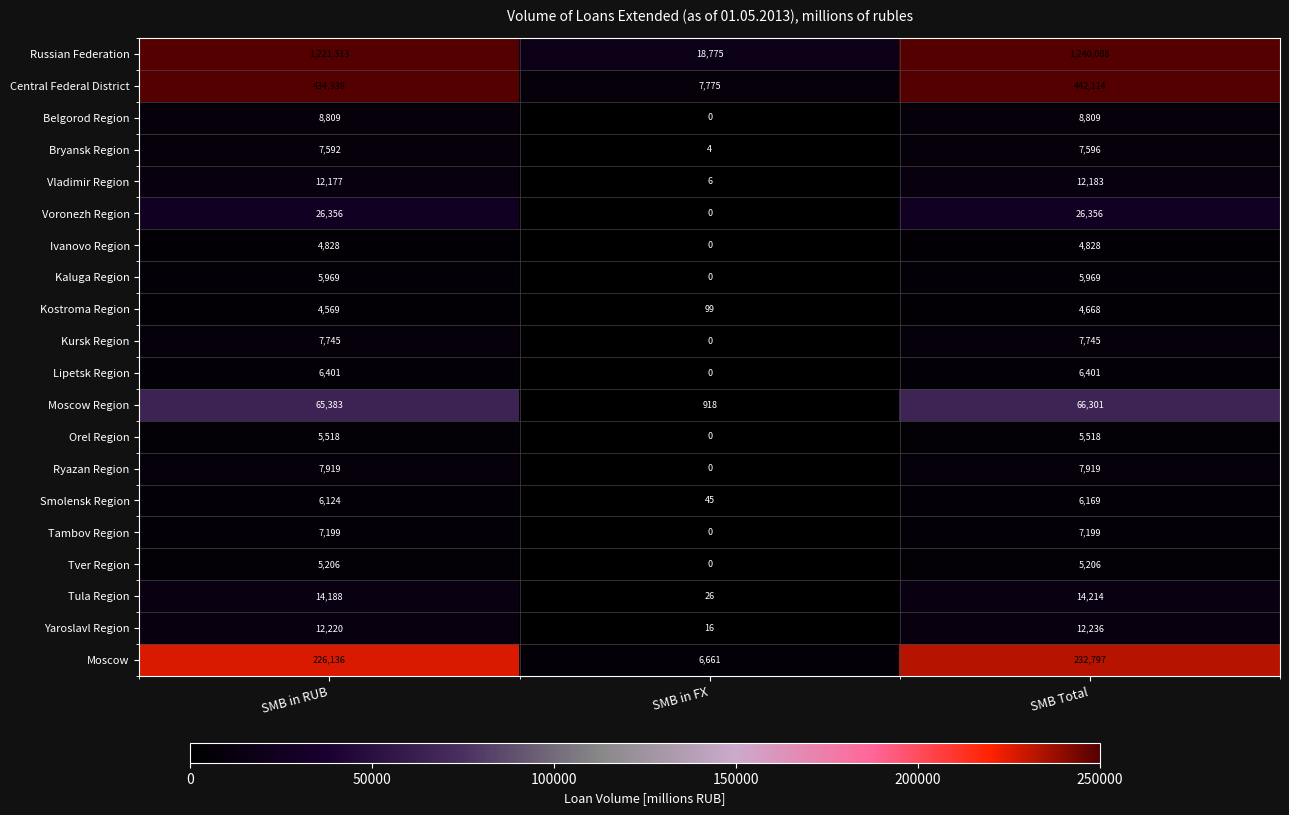

How many distinct data groups are displayed?

20